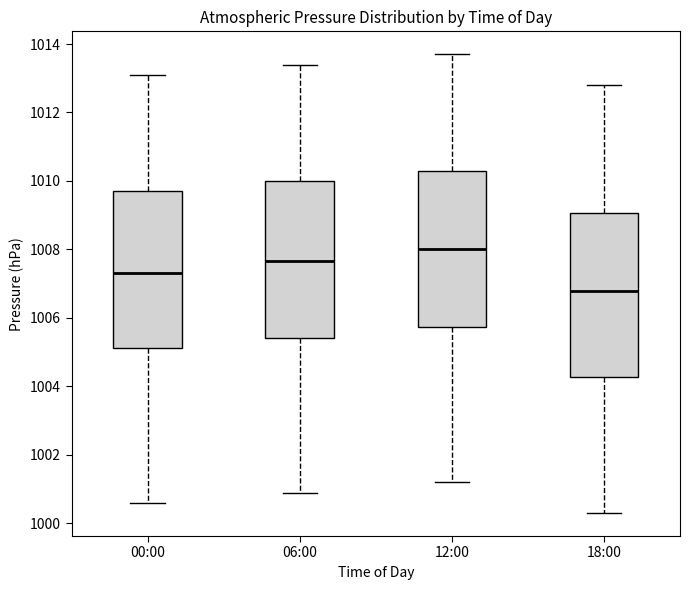

Which box has the lowest median line?

18:00